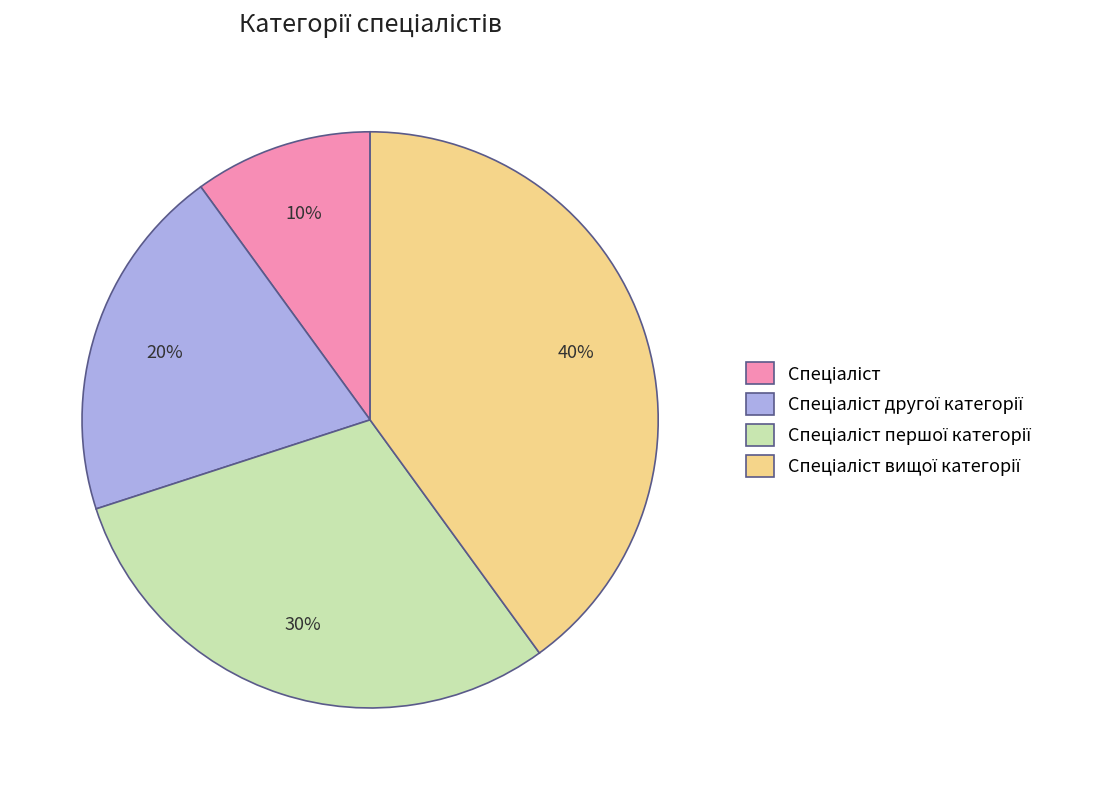

To the nearest percent, what is the difference between the largest and smallest slice percentages?

30%